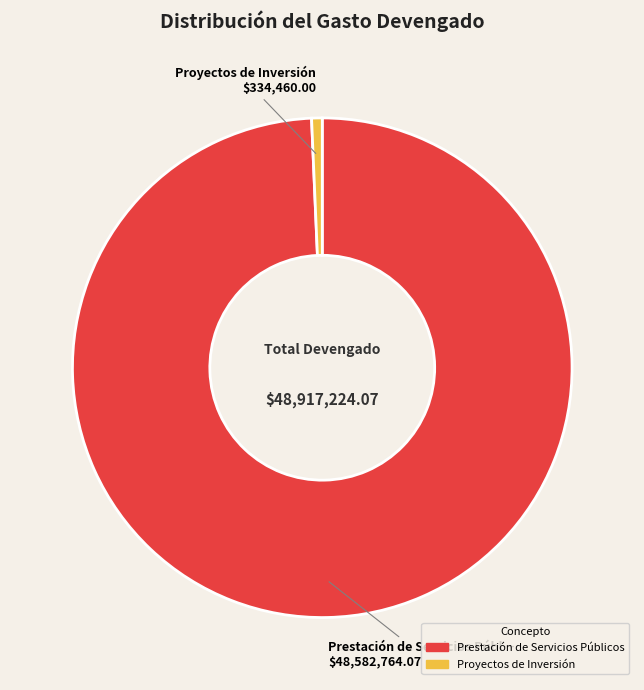

How many segments does this pie chart have?

2